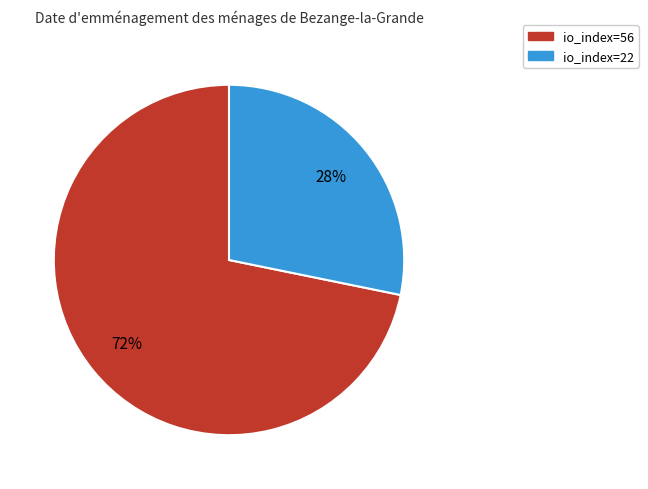

Which category accounts for the majority?

io_index=56